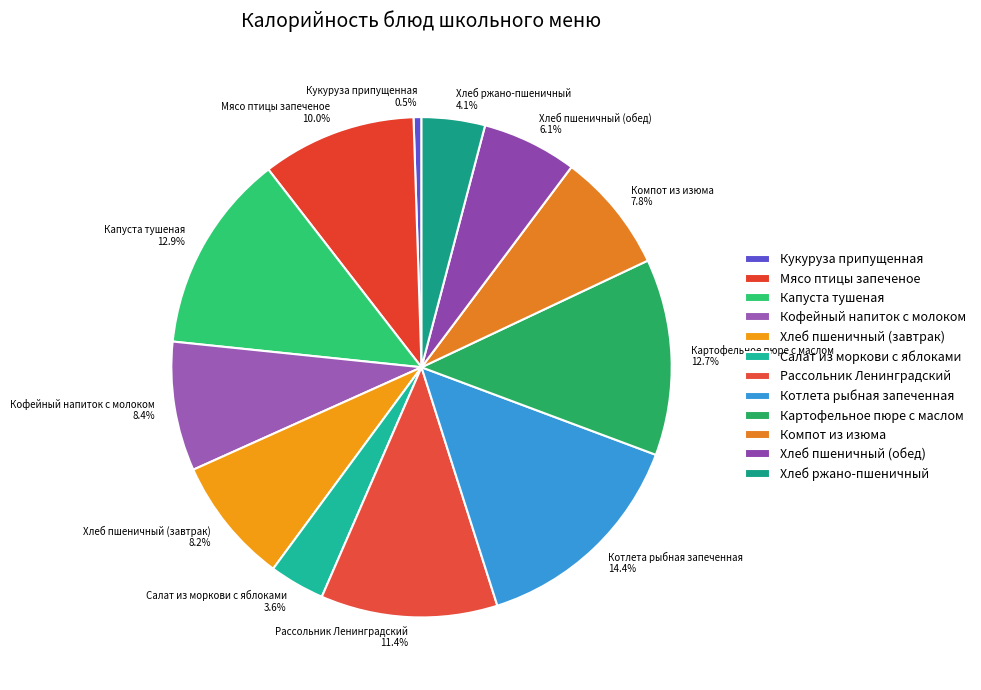

To the nearest percent, what portion does Хлеб ржано-пшеничный represent?

4%